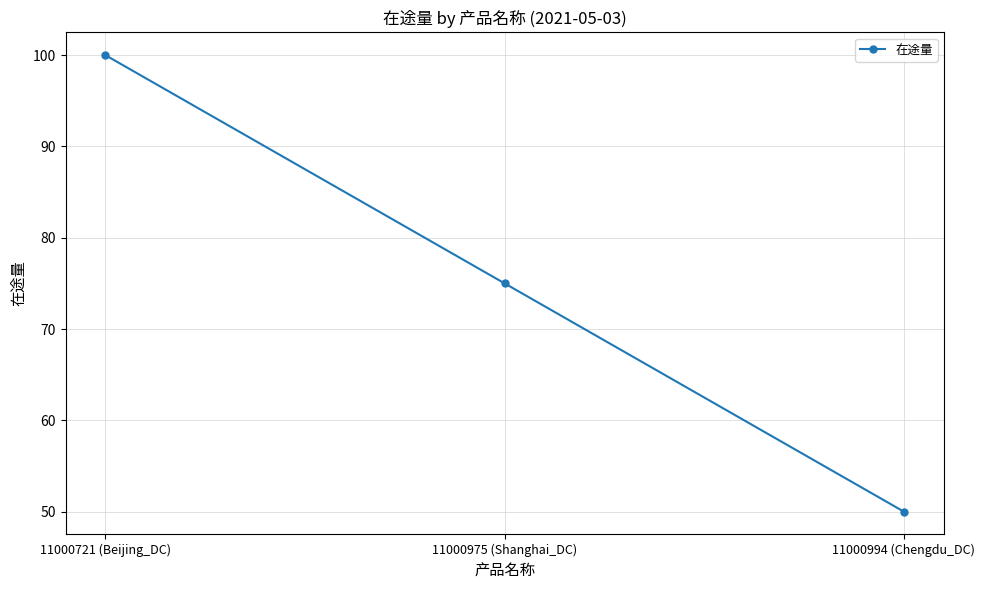

Count the values in the range 50 to 100.

3